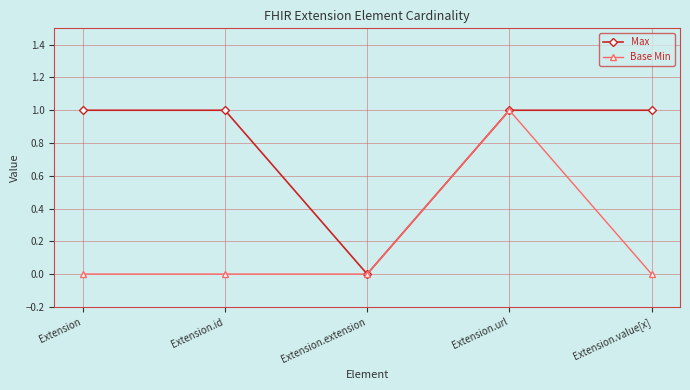

List the series in order of their overall mean, highest first.

Max, Base Min